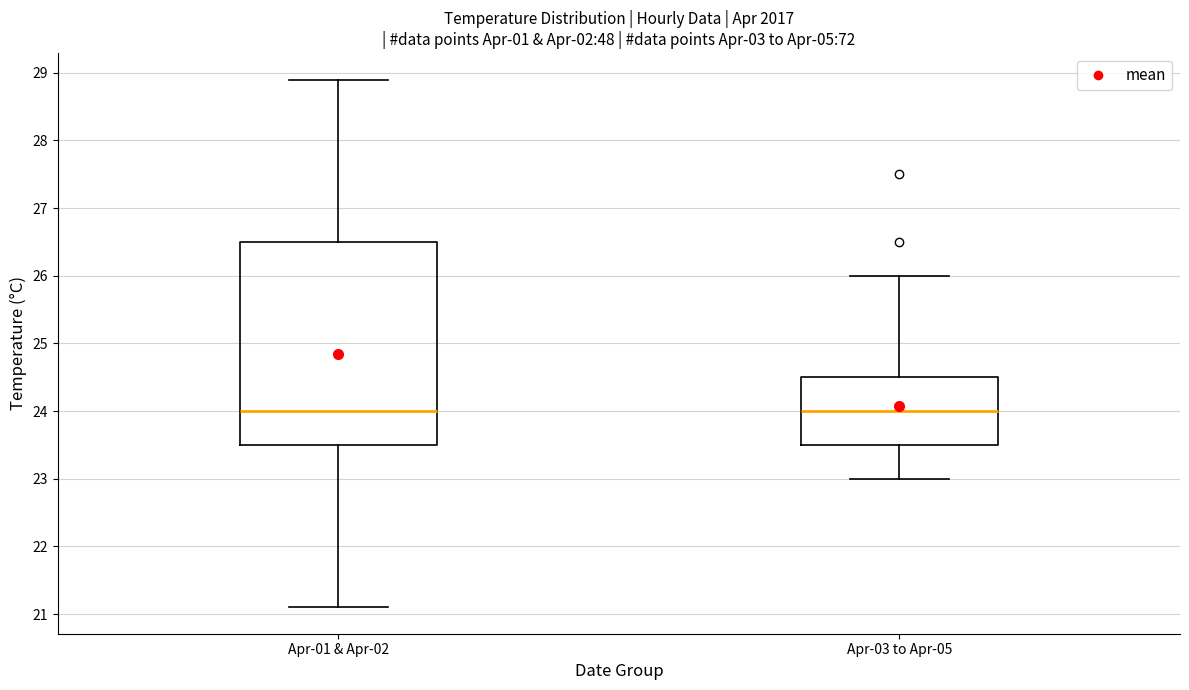

Comparing the boxes themselves (not the whiskers), which one is the tallest?

Apr-01 & Apr-02